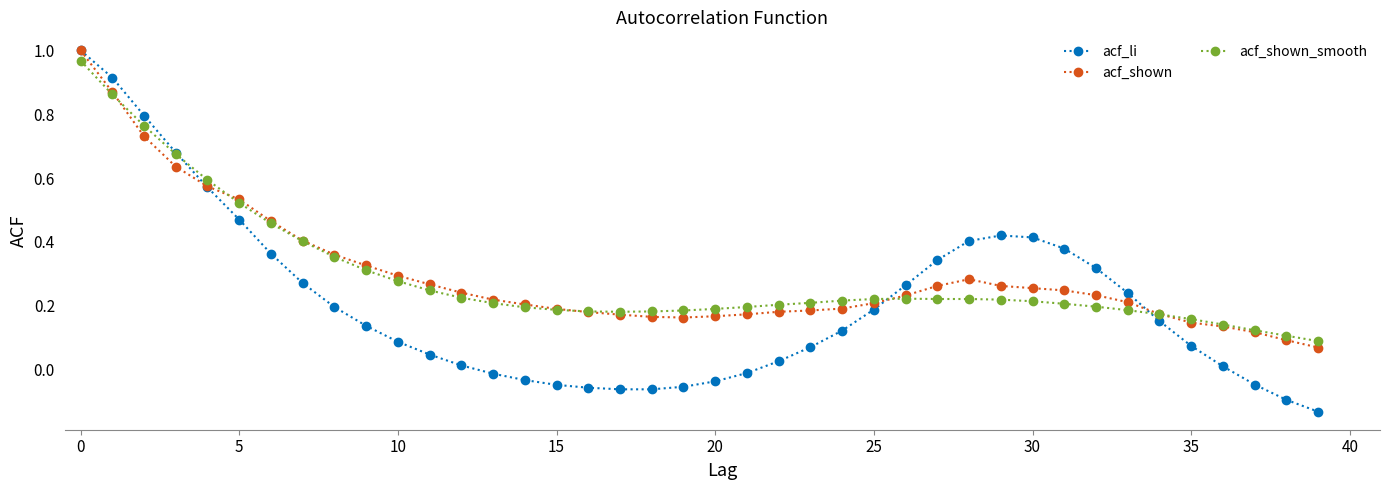

Which series has the largest range (max minus min)?

acf_li